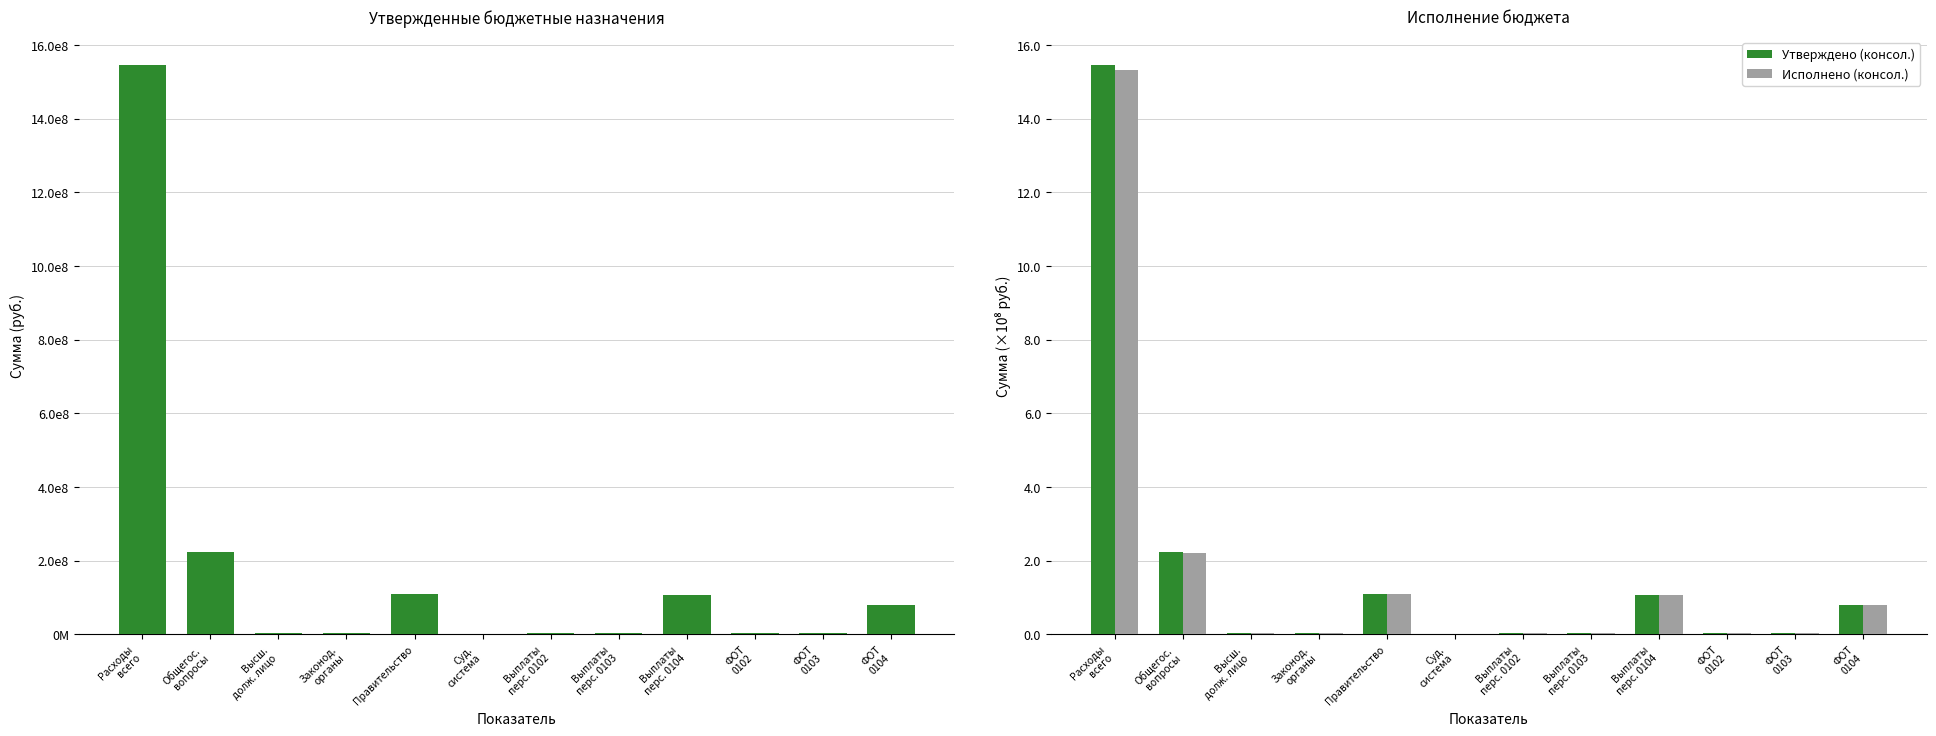

What position from the left is ФОТ
0104?

12